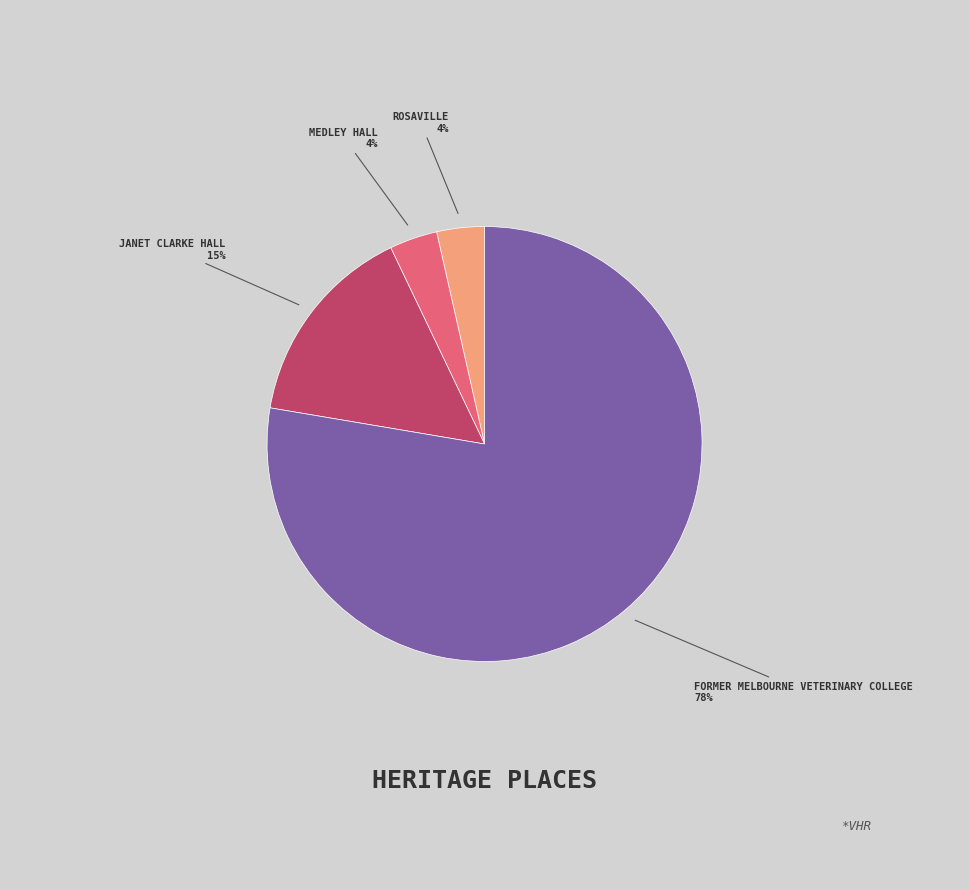

To the nearest percent, what is the average slice percentage?

25%